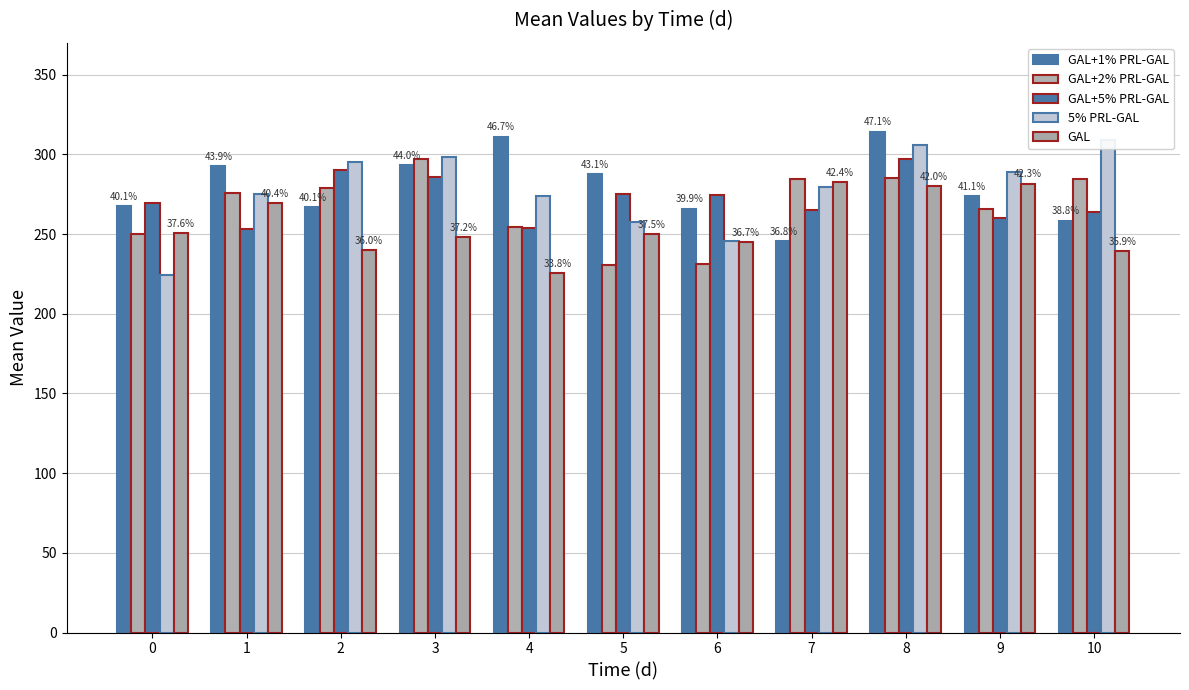

What is the total value across all series at 7?

1357.7